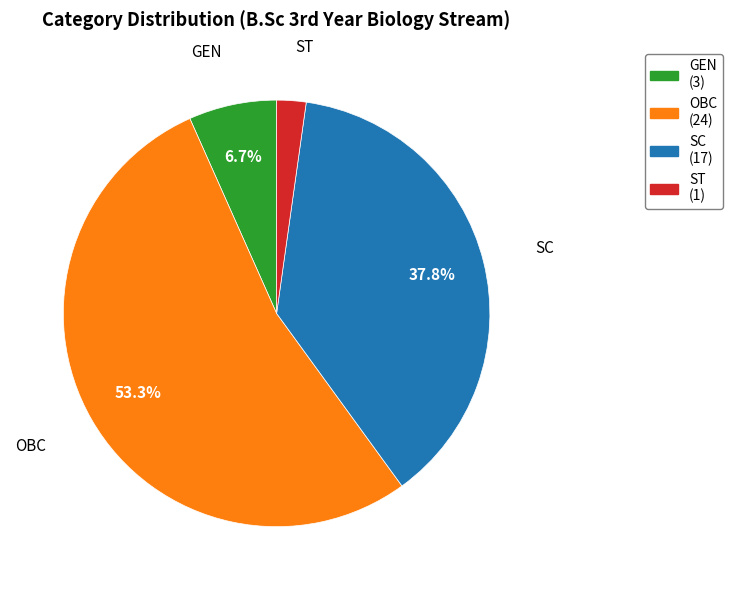

Is it true that ST is 8% of the pie?

False